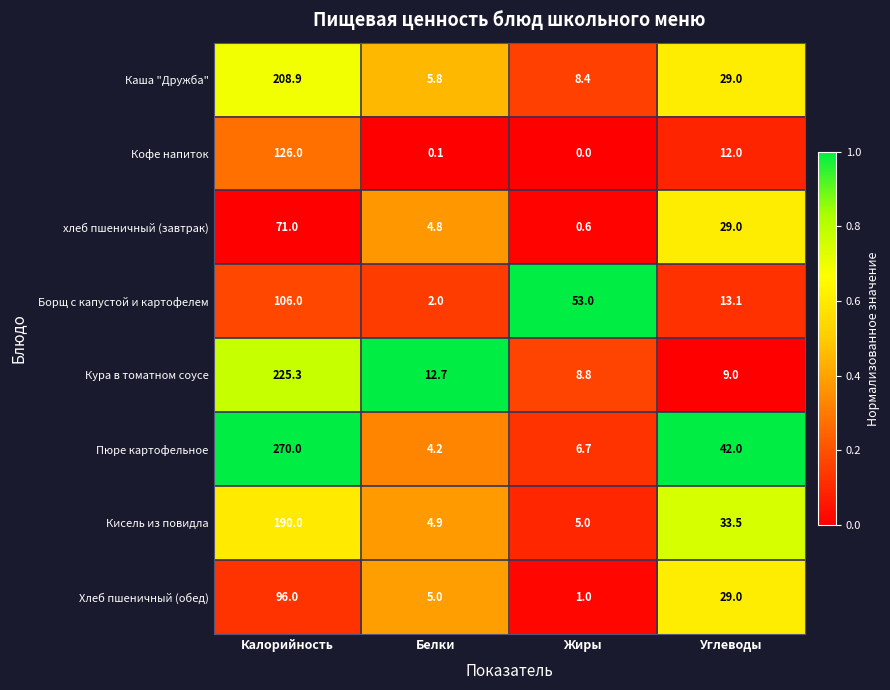

The Борщ с капустой и картофелем series shows 106.0 at Калорийность. True or false?

True